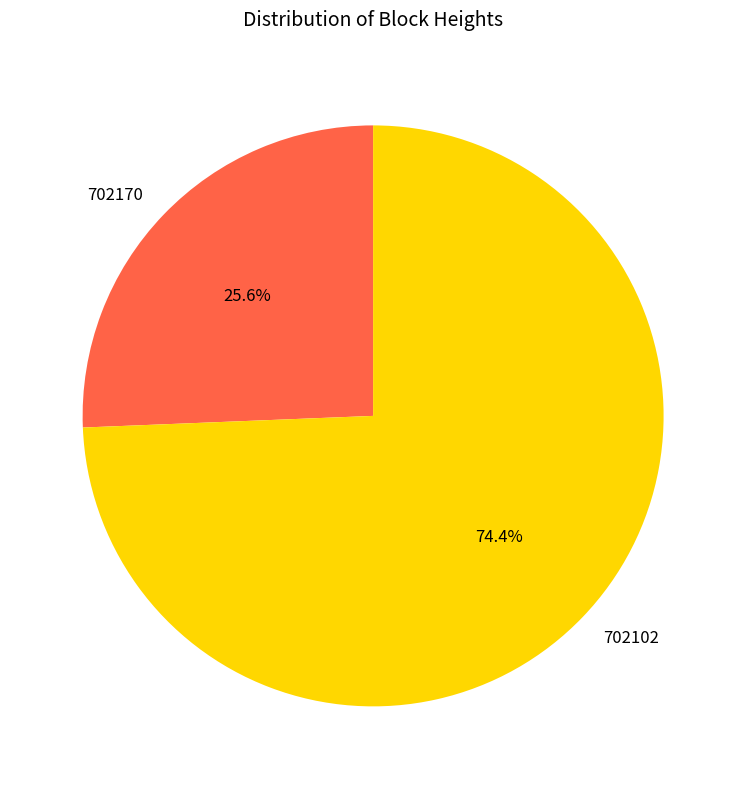

Does any single category account for the majority?

Yes